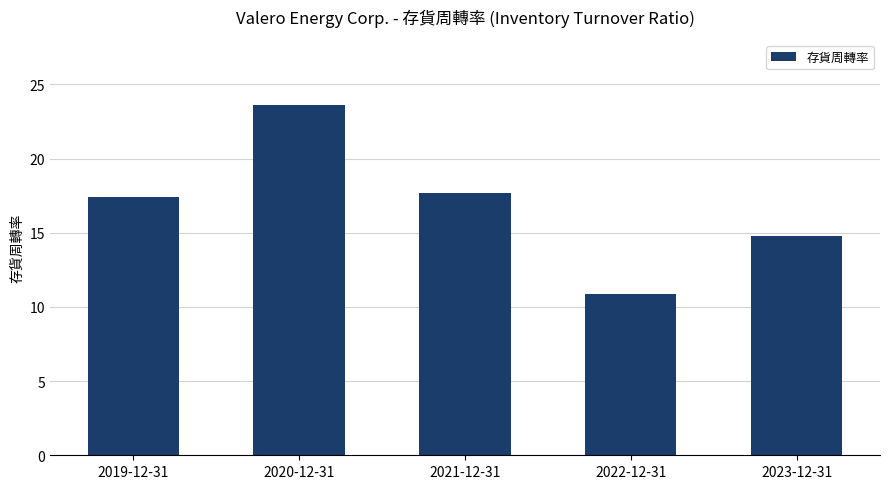

What is the difference between the second highest and second lowest values?

2.9